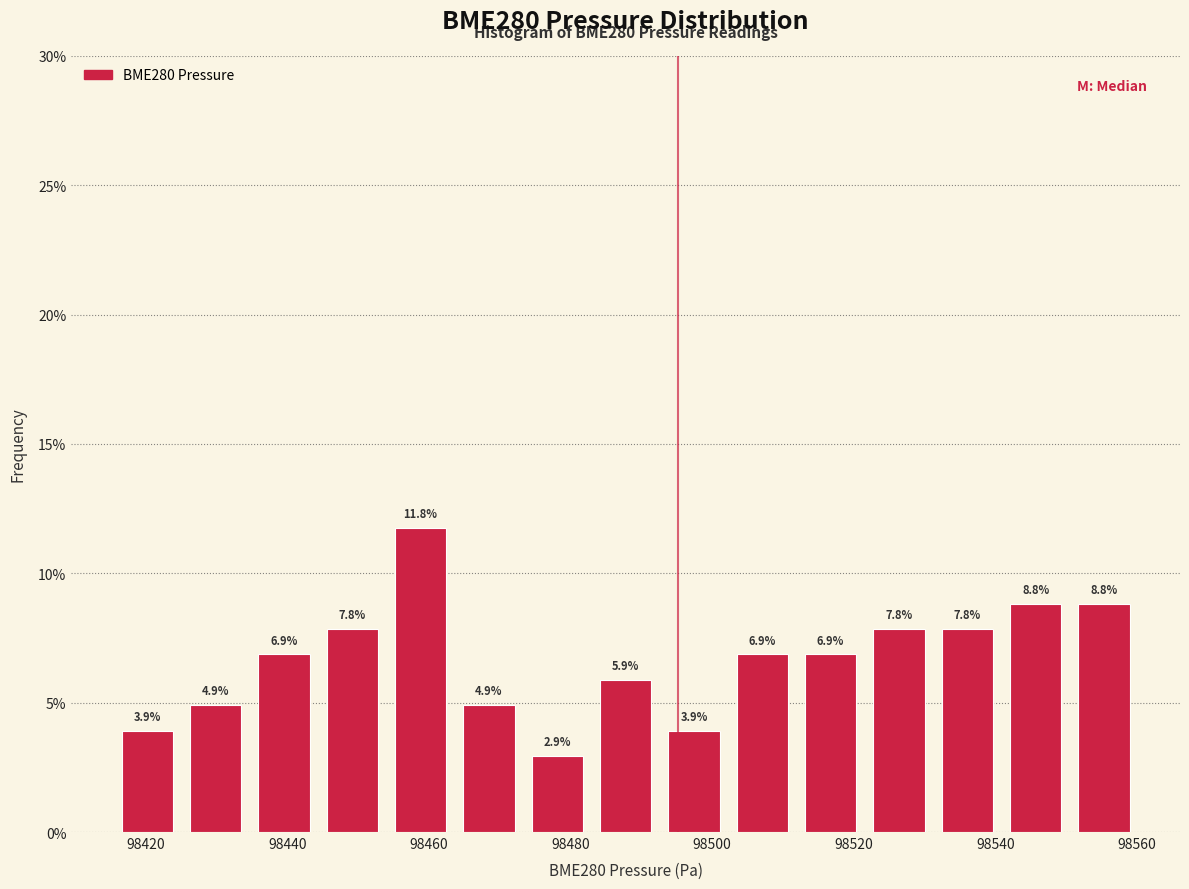

Reading left to right, list every bar in this chart as the range it spans on the x-axis followed by its height. The bar edges are not printed on the chart, so give them approximately, as read against the axis.

98416 to 98424: 3.9
98424 to 98434: 4.9
98434 to 98444: 6.9
98444 to 98454: 7.8
98454 to 98464: 11.8
98464 to 98474: 4.9
98474 to 98482: 2.9
98482 to 98492: 5.9
98492 to 98502: 3.9
98502 to 98512: 6.9
98512 to 98522: 6.9
98522 to 98532: 7.8
98532 to 98540: 7.8
98540 to 98550: 8.8
98550 to 98560: 8.8